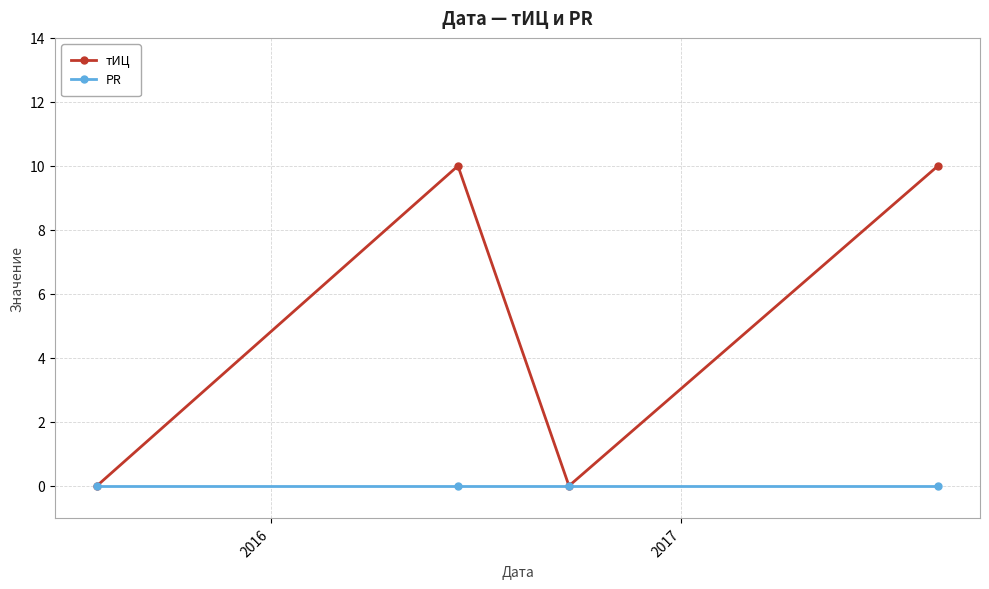

Which series has the largest range (max minus min)?

тИЦ